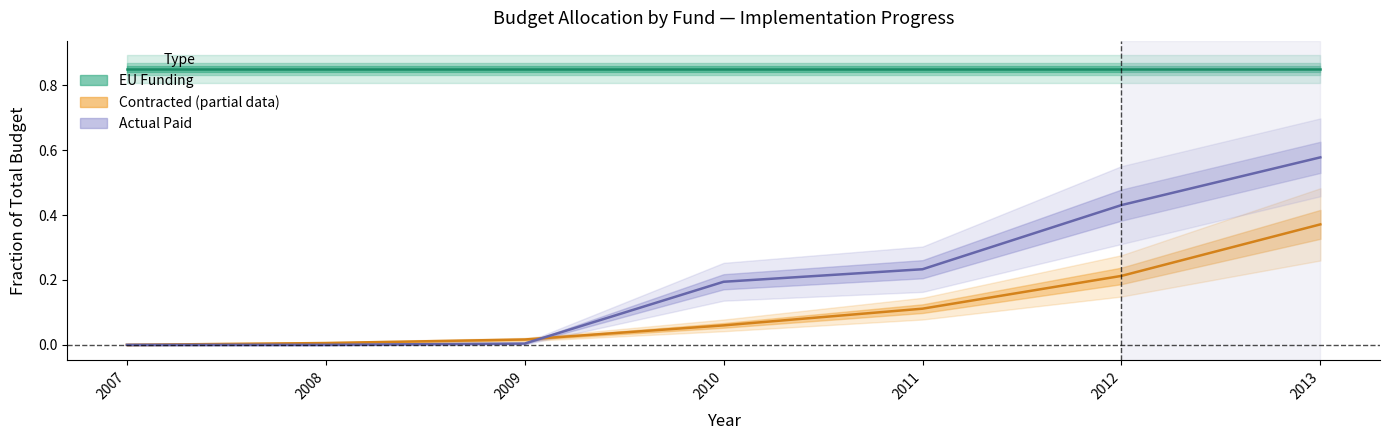

Where do Contracted Total and Actual Paid Total first cross each other?

2009 and 2010